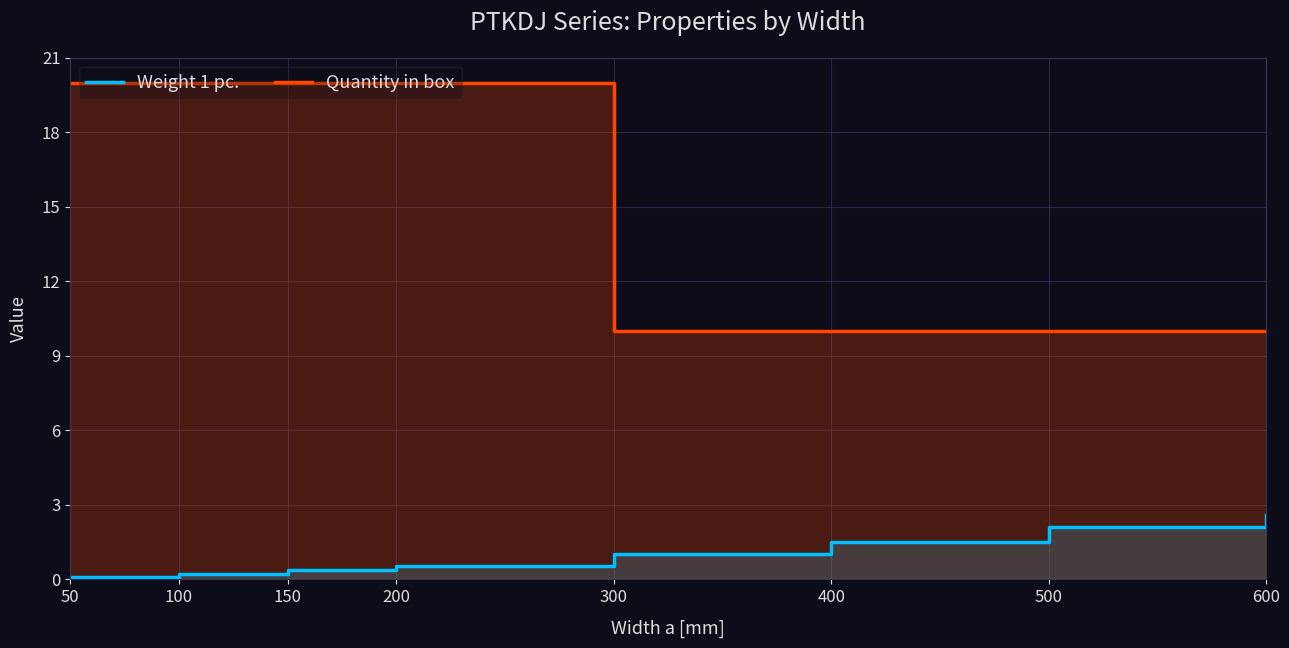

Which series has the largest range (max minus min)?

Quantity in box